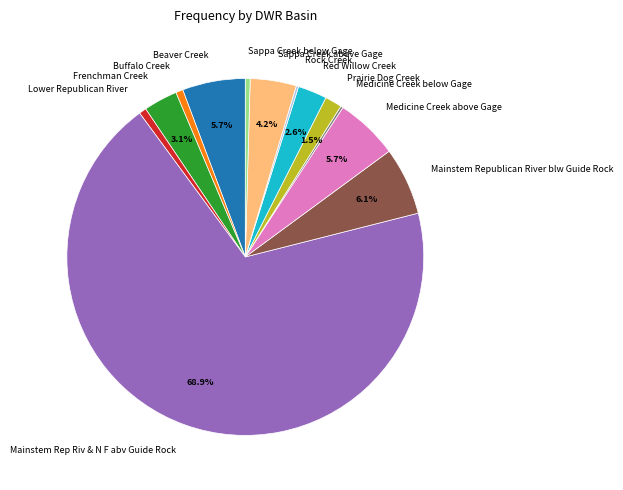

Is there any slice that represents more than half of the pie?

Yes